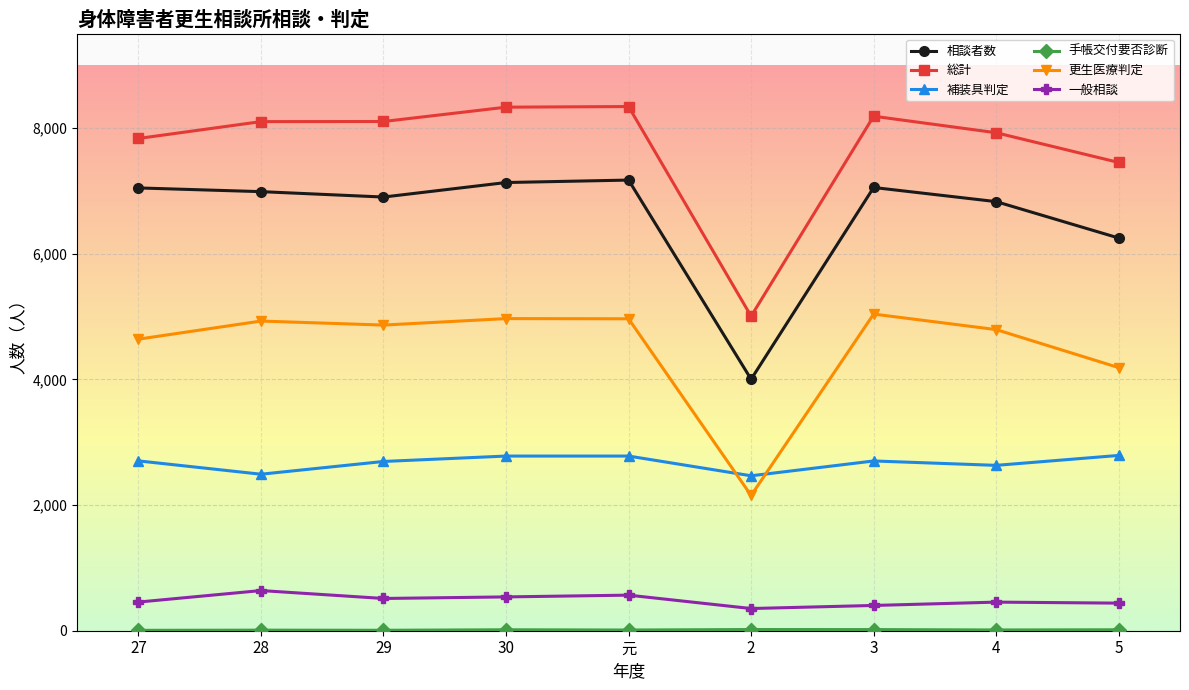

True or false: 総計 and 更生医療判定 intersect in this chart.

False